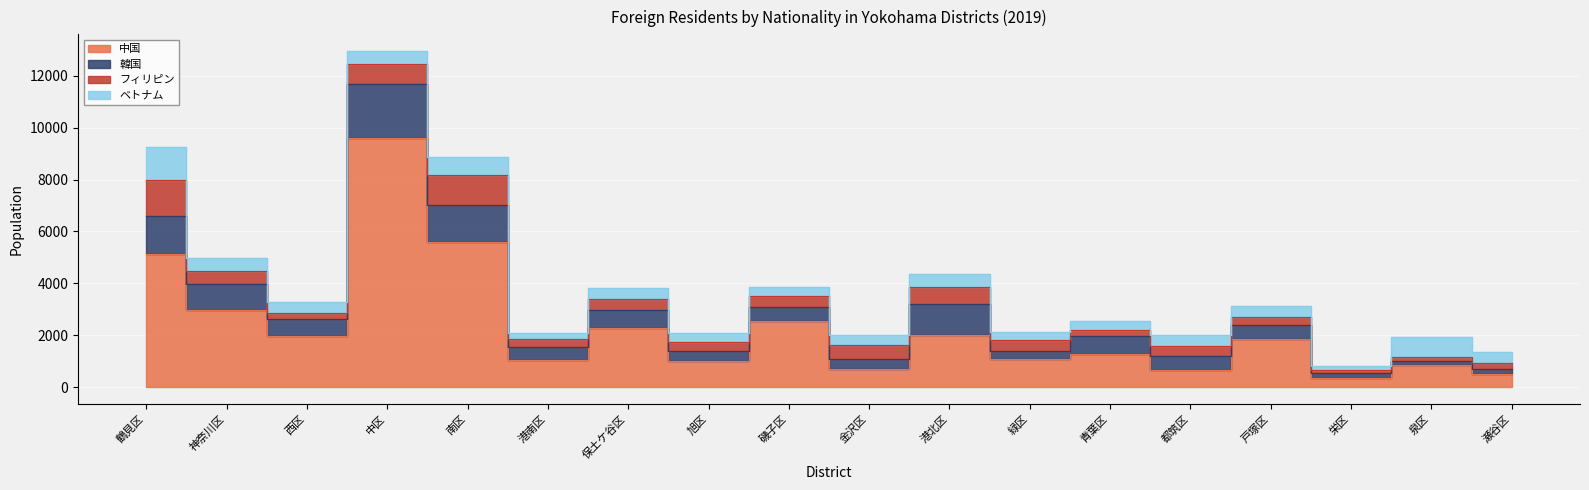

Is the value of ベトナム at 神奈川区 greater than the value of 韓国 at 神奈川区?

No